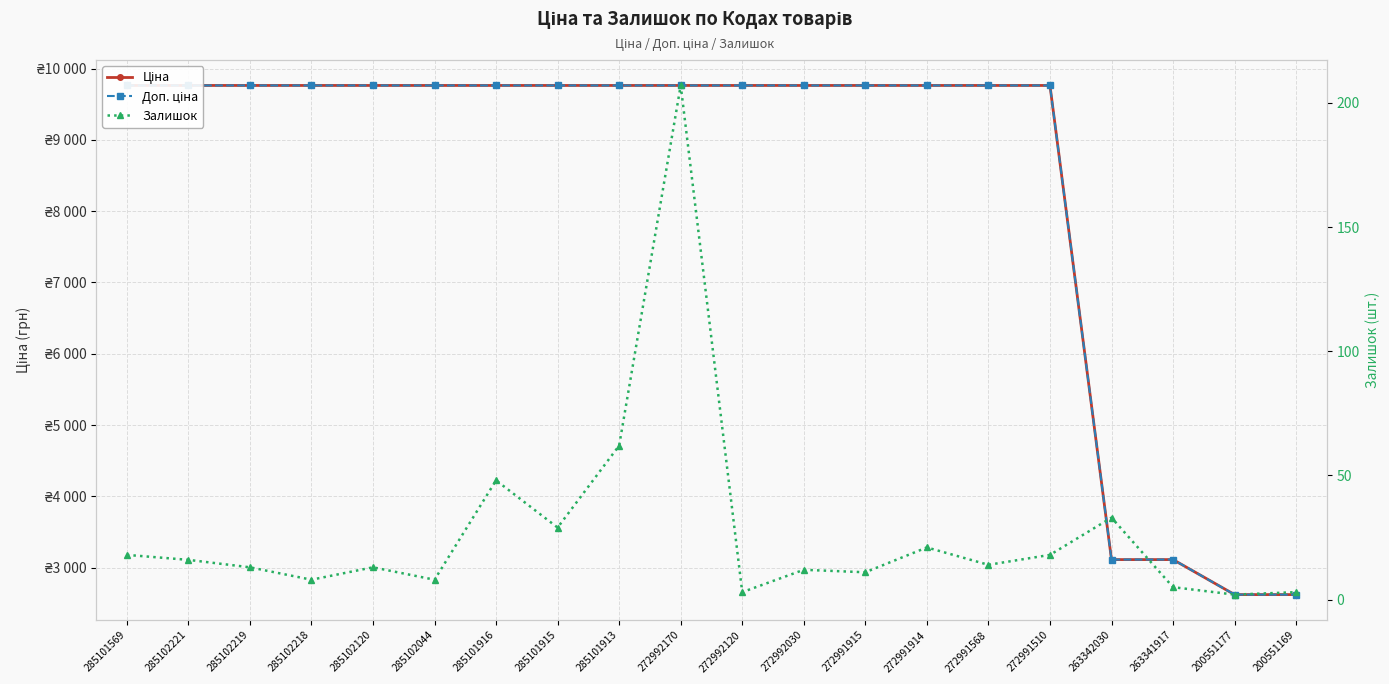

How many values in the Залишок series exceed 14?

9